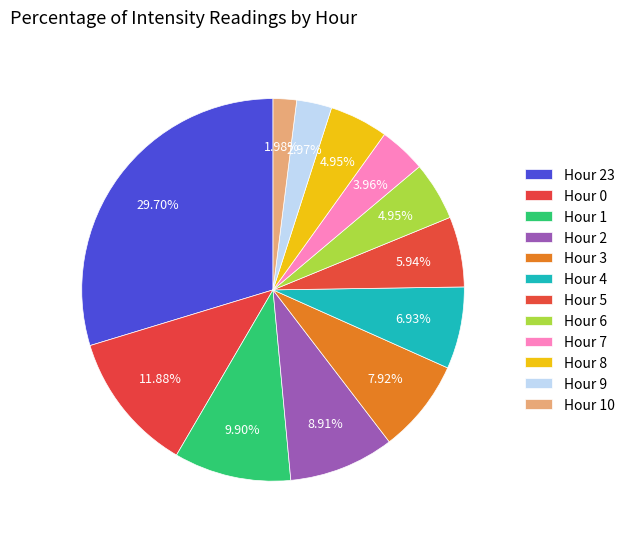

Rank the categories by value from lowest to highest.

Hour 10, Hour 9, Hour 7, Hour 6, Hour 8, Hour 5, Hour 4, Hour 3, Hour 2, Hour 1, Hour 0, Hour 23